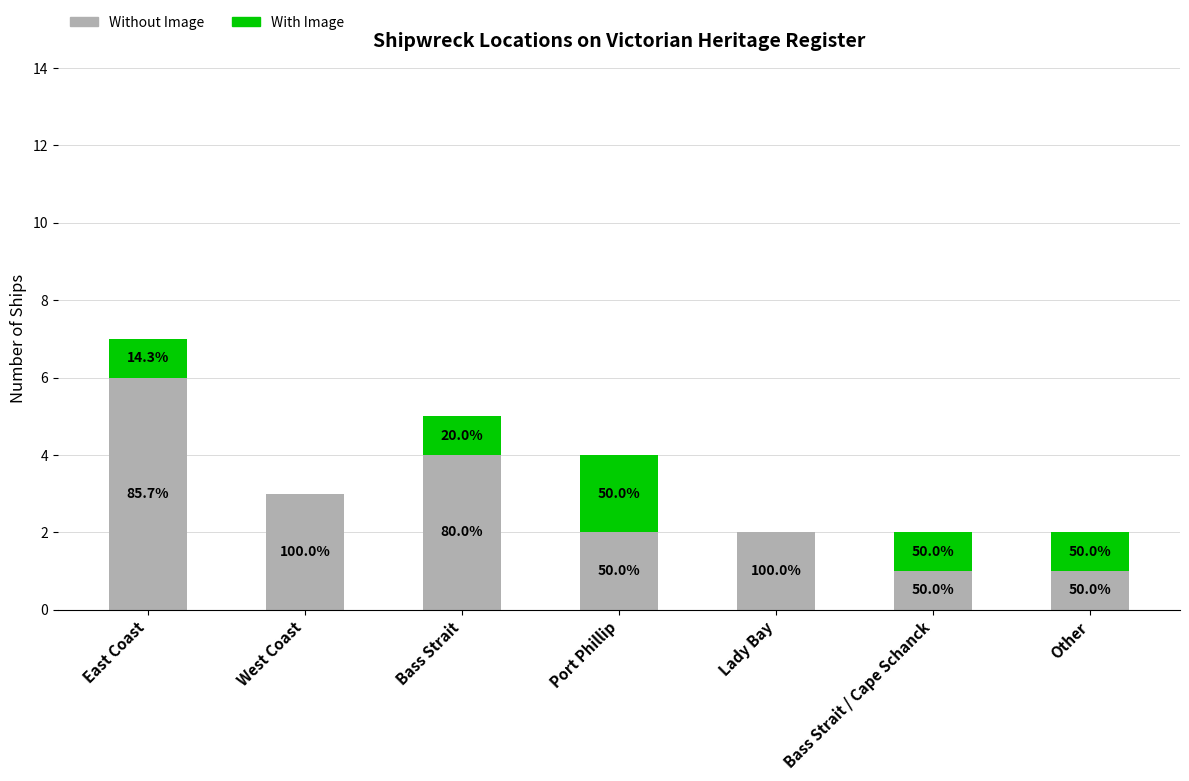

True or false: With Image has a value of 1 at East Coast.

True